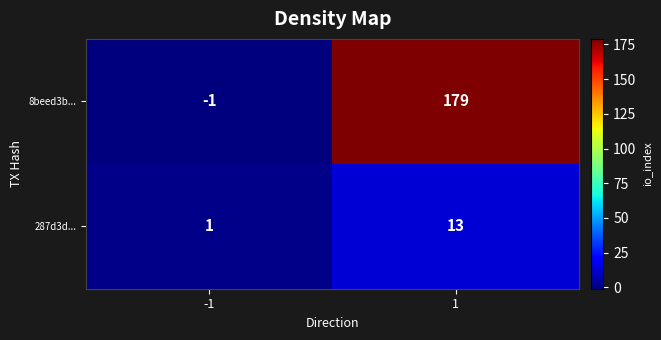

Which series has the largest total across all categories?

8beed3b...